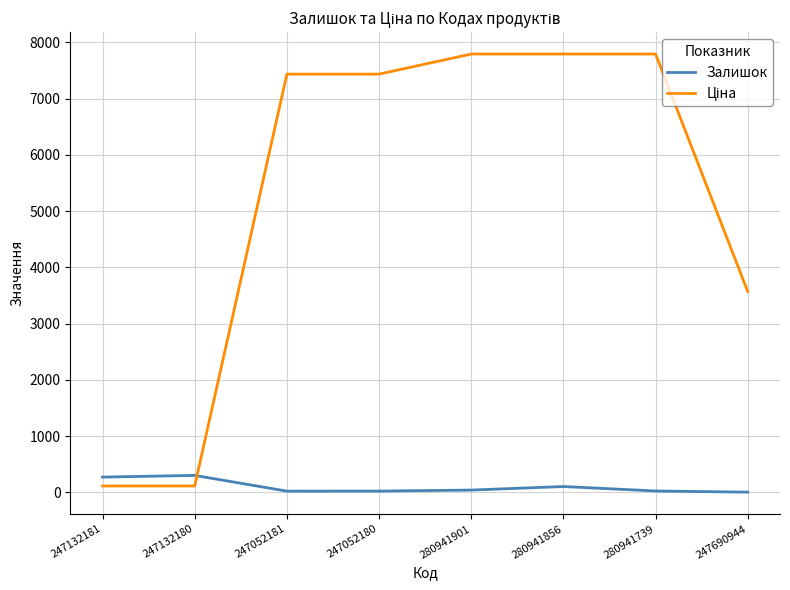

Which series changed the most between 247052181 and 280941901?

Ціна